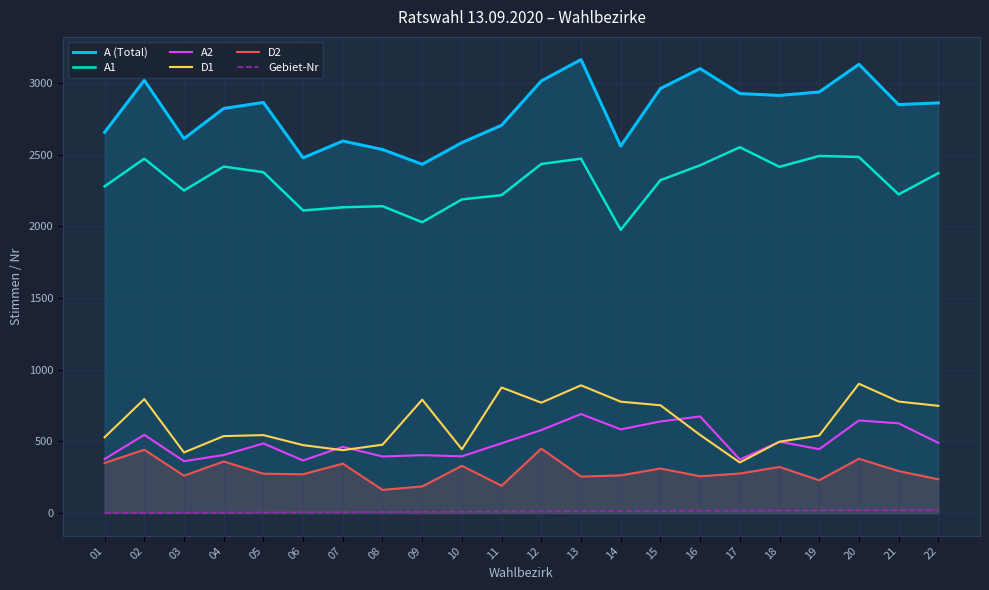

Rank the categories by A (Total) value from lowest to highest.

09, 06, 08, 14, 10, 07, 03, 01, 11, 04, 21, 22, 05, 18, 17, 19, 15, 12, 02, 16, 20, 13